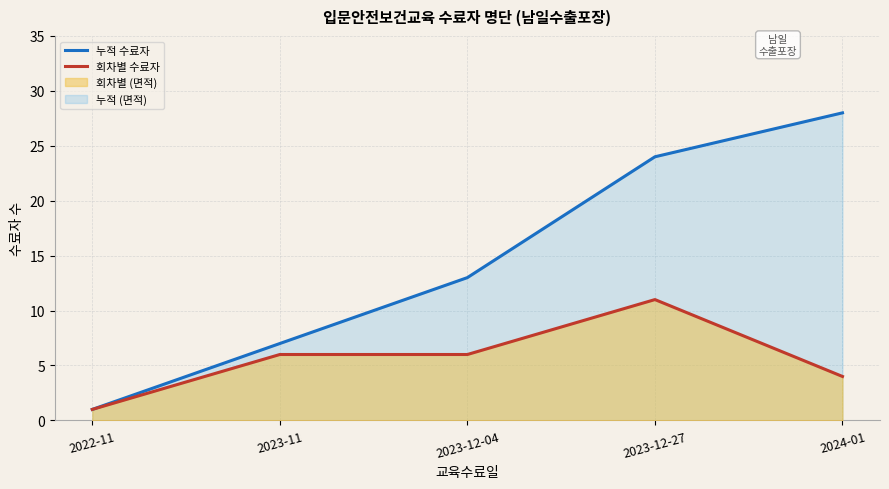

List the series in order of their peak value, highest first.

누적 수료자, 회차별 수료자